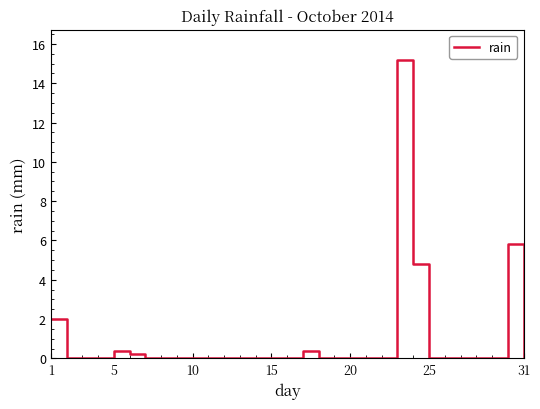

Reading left to right, extract all data points from this chart.

2.0	0.0	0.0	0.0	0.4	0.2	0.0	0.0	0.0	0.0	0.0	0.0	0.0	0.0	0.0	0.0	0.4	0.0	0.0	0.0	0.0	0.0	15.2	4.8	0.0	0.0	0.0	0.0	0.0	5.8	0.0